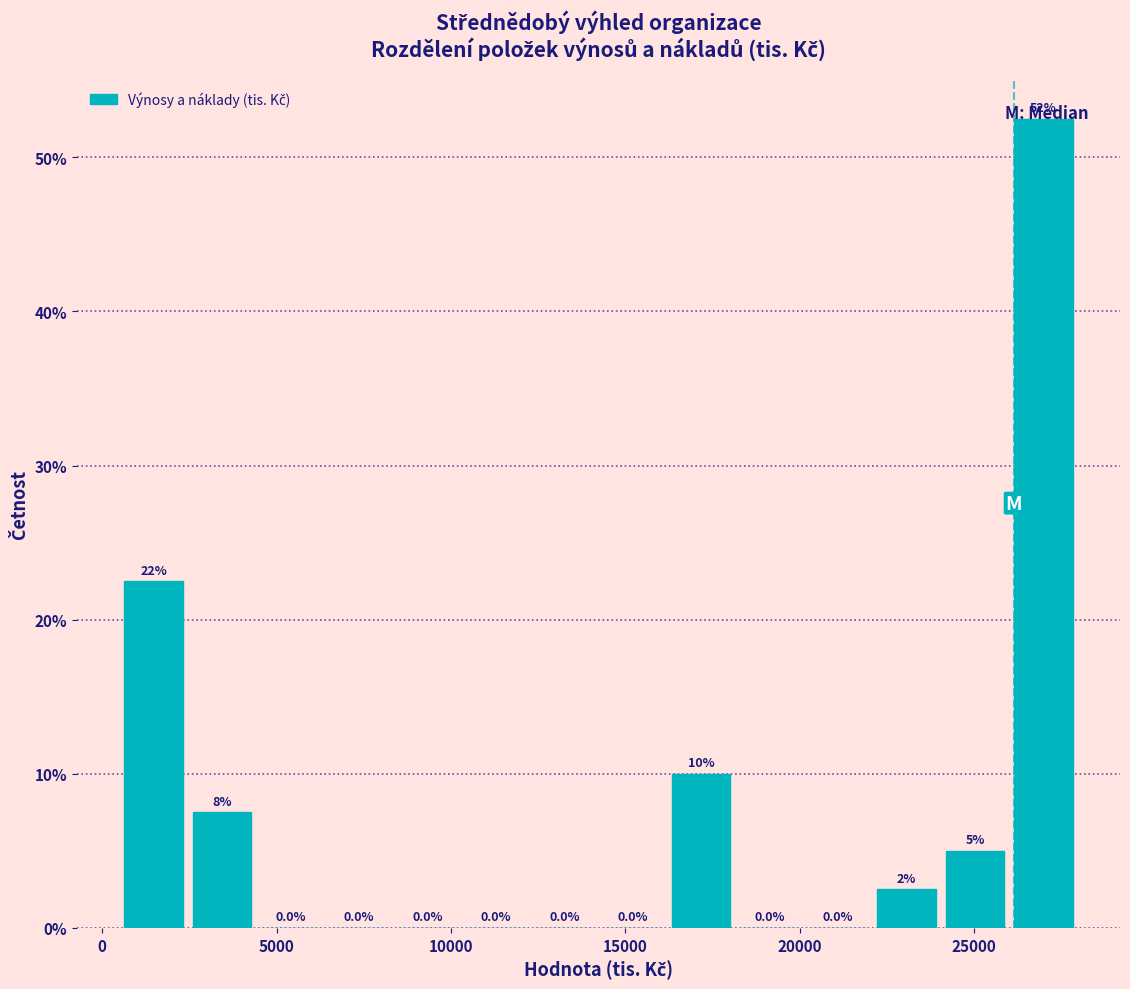

Around what value on the x-axis is the tallest bar? Give the approximate position of its centre, as read against the axis.

27000